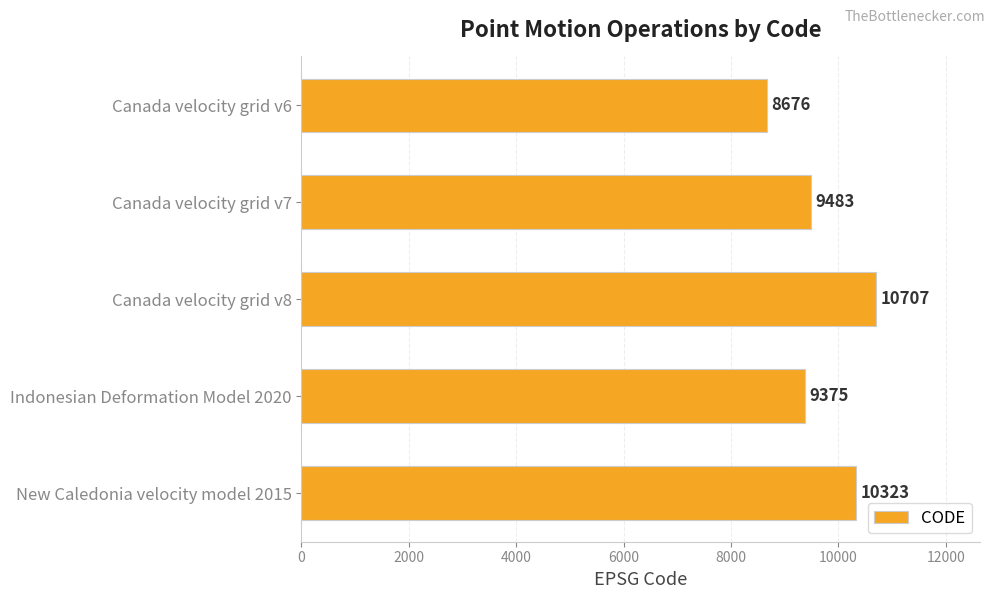

Reading top to bottom, transcribe all the data shown in this chart.

Canada velocity grid v6=8676	Canada velocity grid v7=9483	Canada velocity grid v8=10707	Indonesian Deformation Model 2020=9375	New Caledonia velocity model 2015=10323